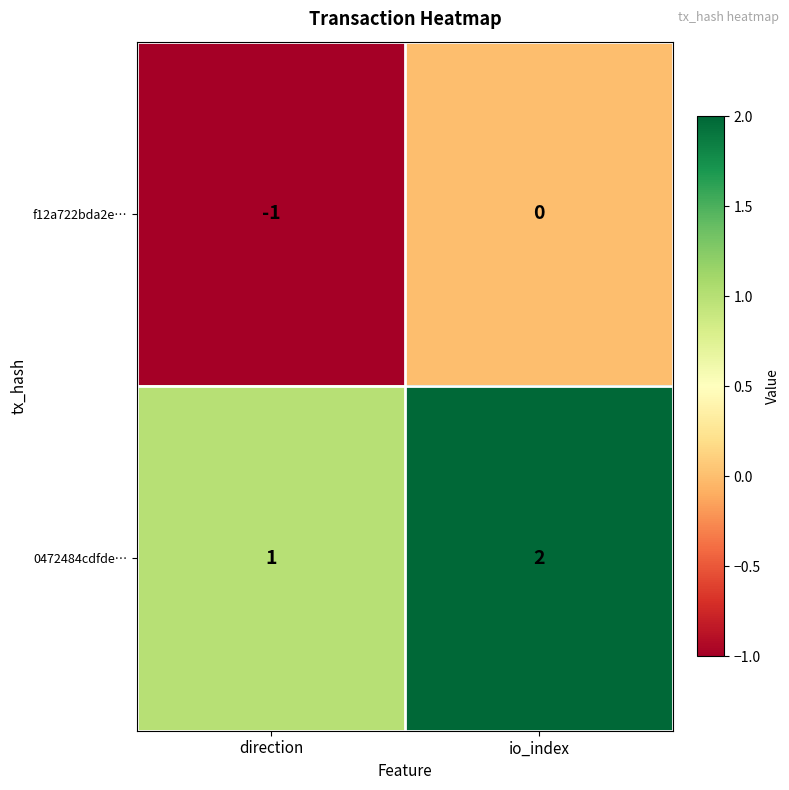

Rank the series by their average value, from lowest to highest.

f12a722bda2e…, 0472484cdfde…